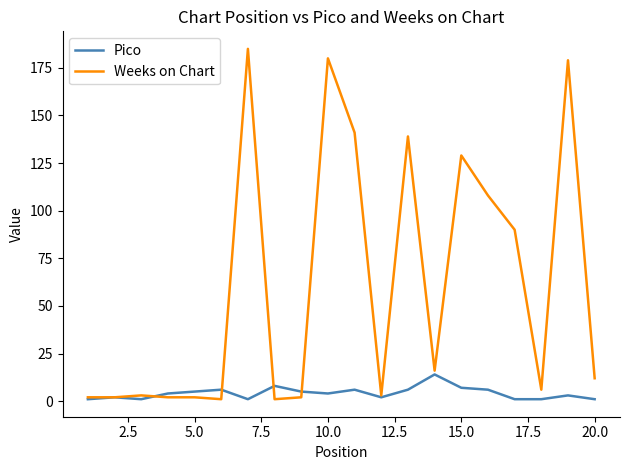

What is the maximum value shown in the chart?

185